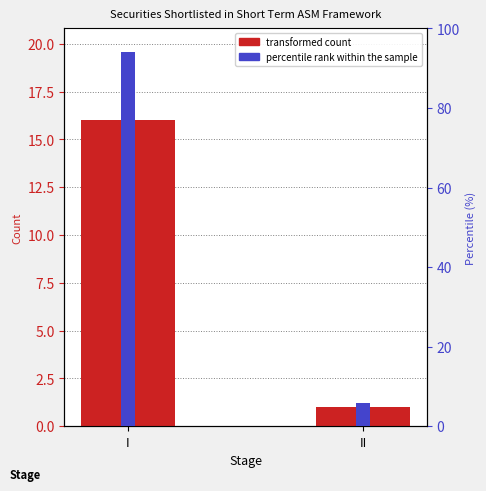

Rank the categories by percentile rank within the sample value from lowest to highest.

II, I